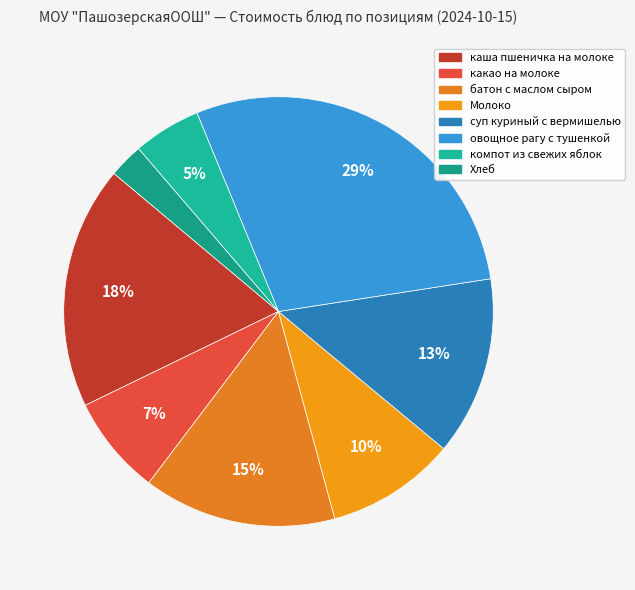

Does any single category account for the majority?

No